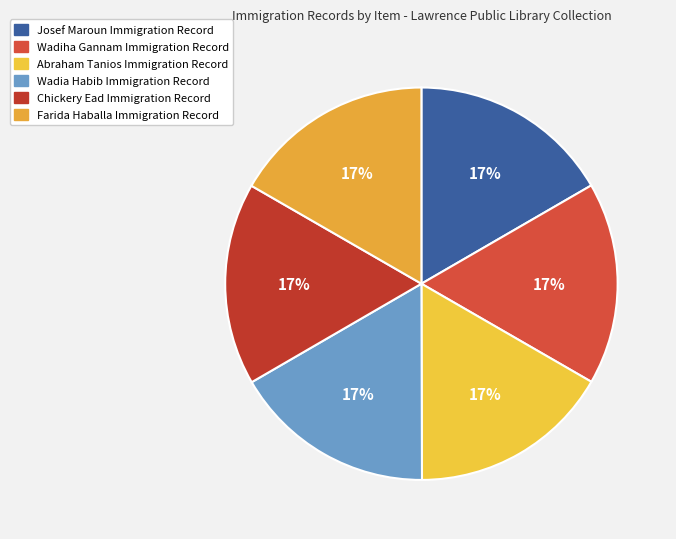

Count the number of slices in the pie.

6